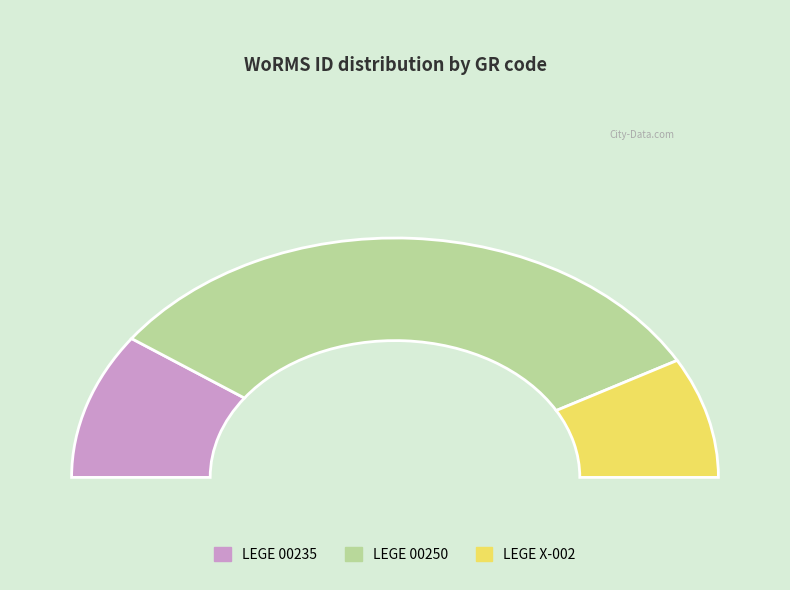

Is it true that LEGE 00250 is 52% of the pie?

False